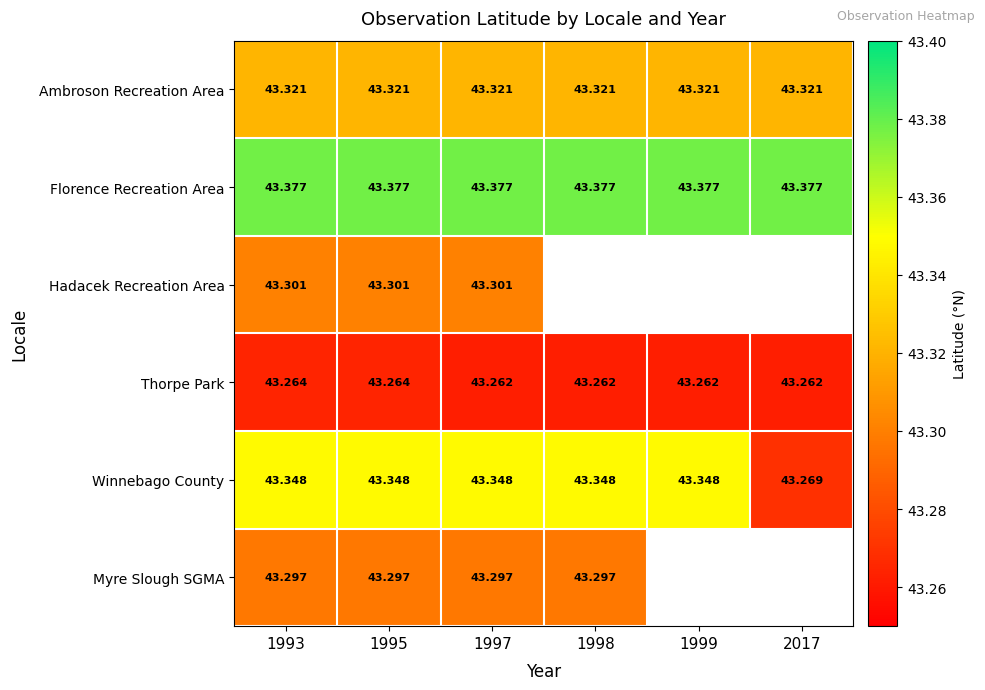

Between 1998 and 1995, which is larger?

1998